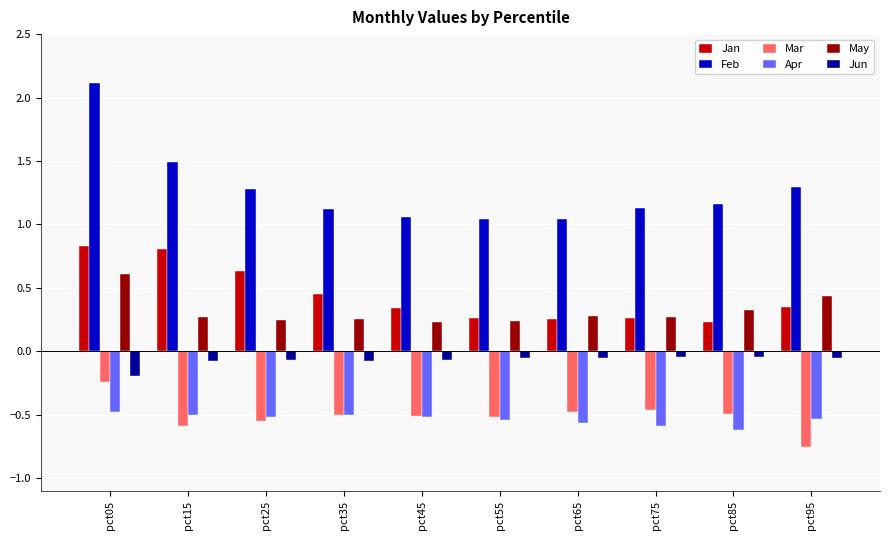

At which label does May reach its peak?

pct05